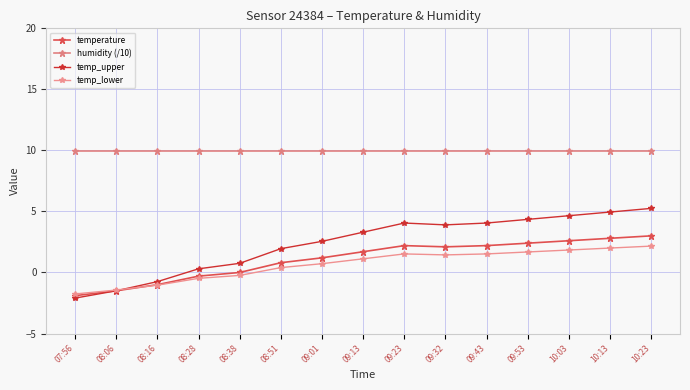

Which series has the largest total across all categories?

humidity (/10)